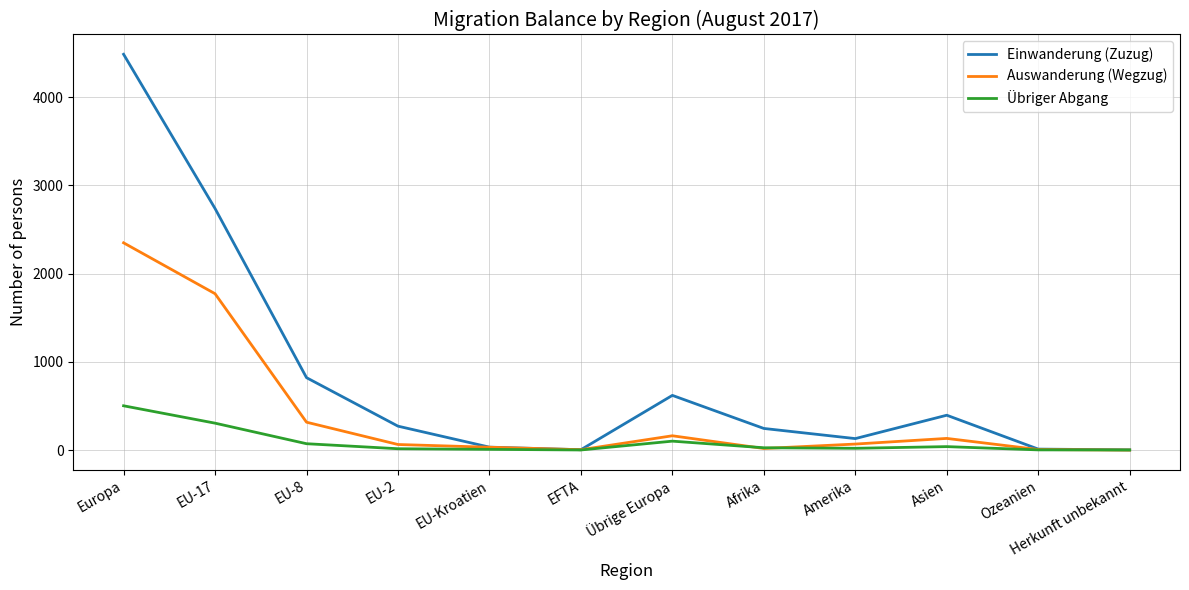

What is the difference between the maximum and second lowest values in the Auswanderung (Wegzug) series?

2346